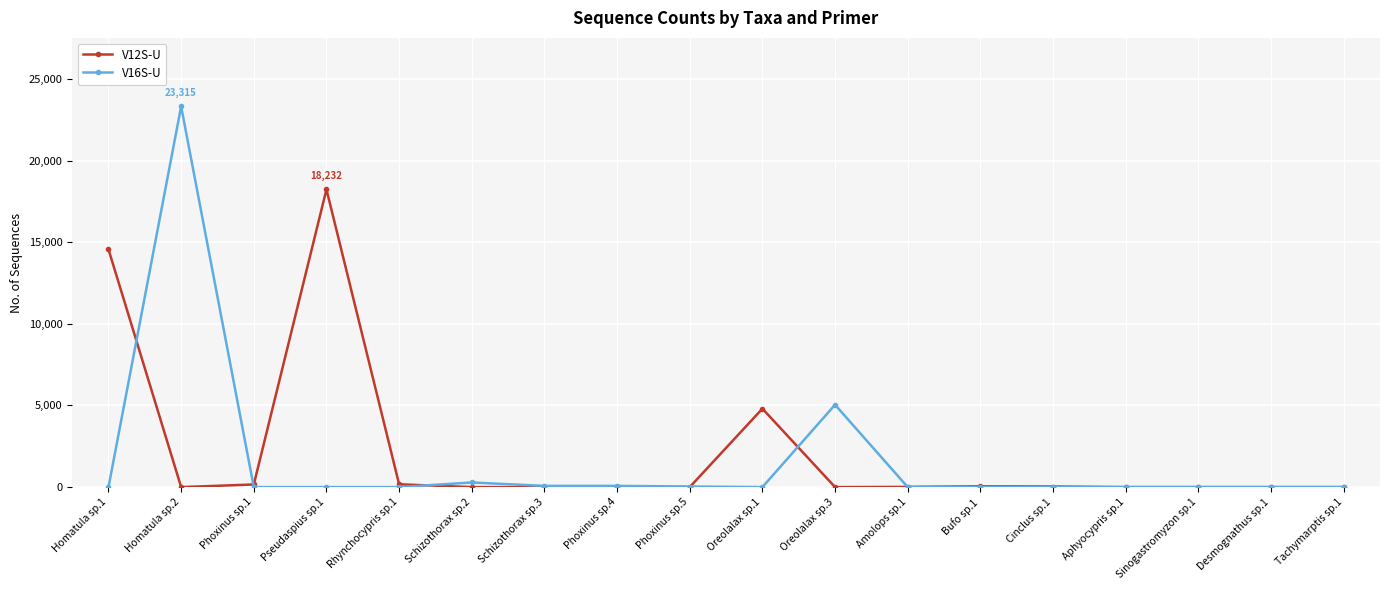

Which series has the widest spread of values?

V16S-U